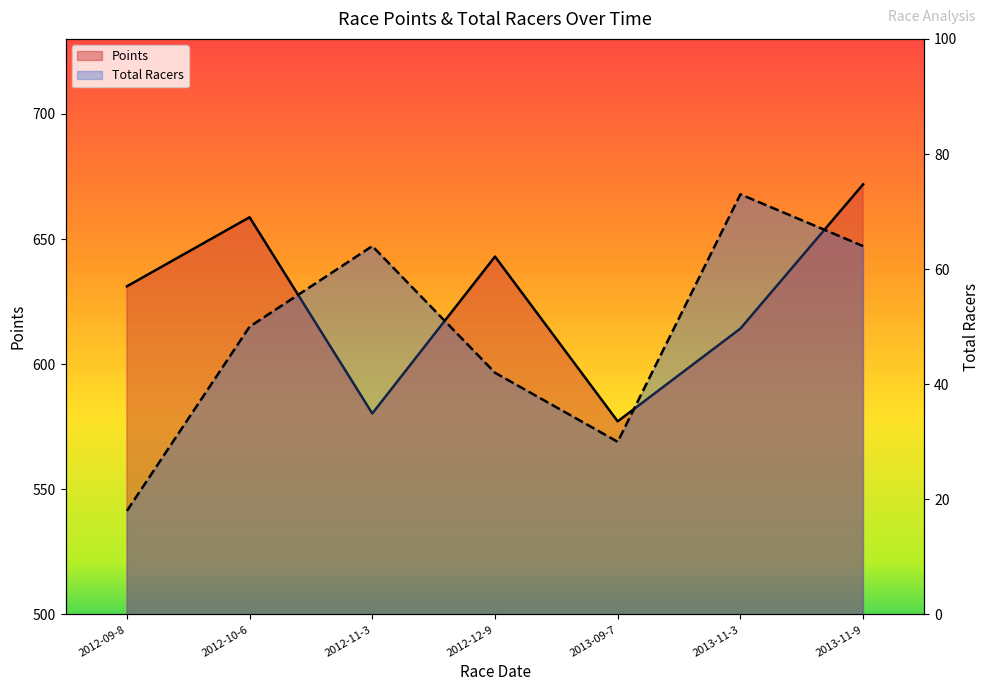

Between 2012-09-8 and 2013-09-7, which series saw the biggest shift?

Points